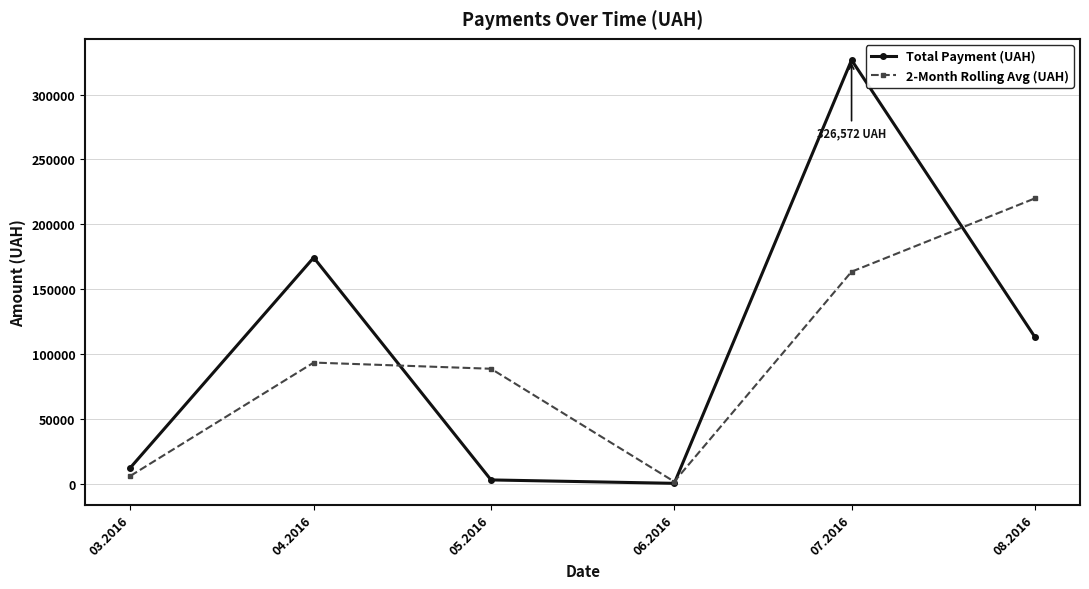

Is the value of 2-Month Rolling Avg (UAH) at 04.2016 greater than the value of Total Payment (UAH) at 07.2016?

No